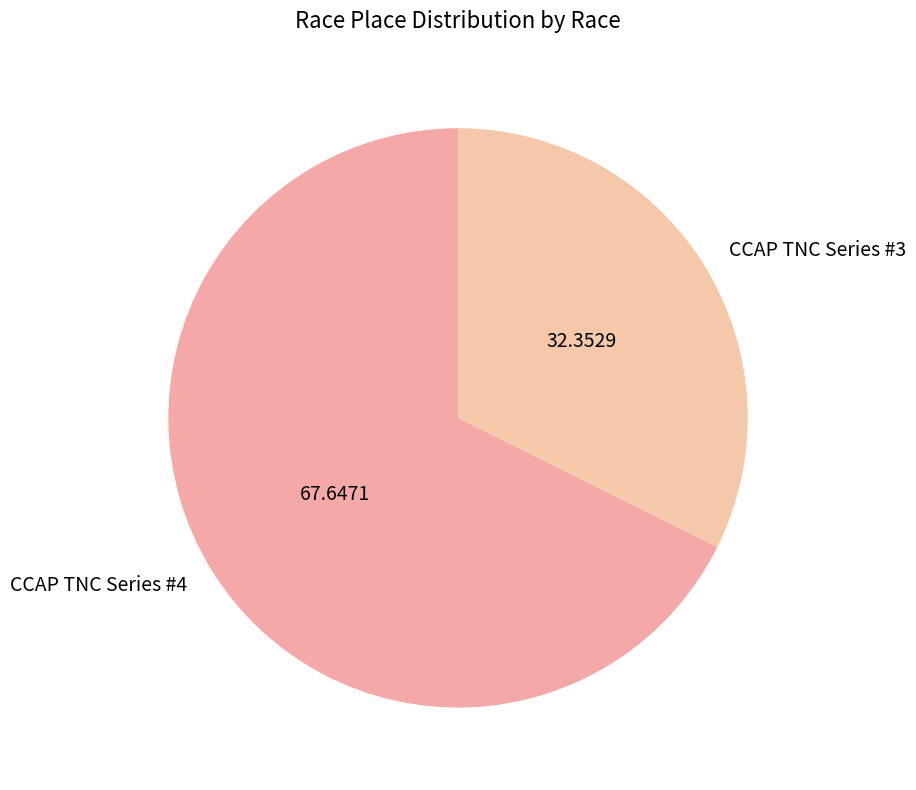

Which category has the smallest portion of the pie?

CCAP TNC Series #3